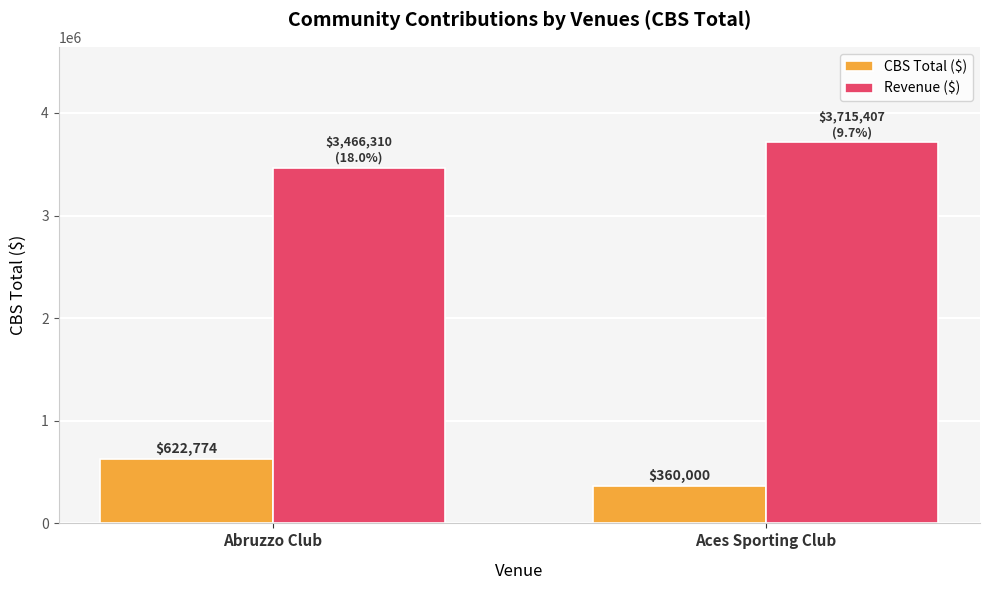

Count the CBS Total ($) values in the range 360000 to 622774.

2